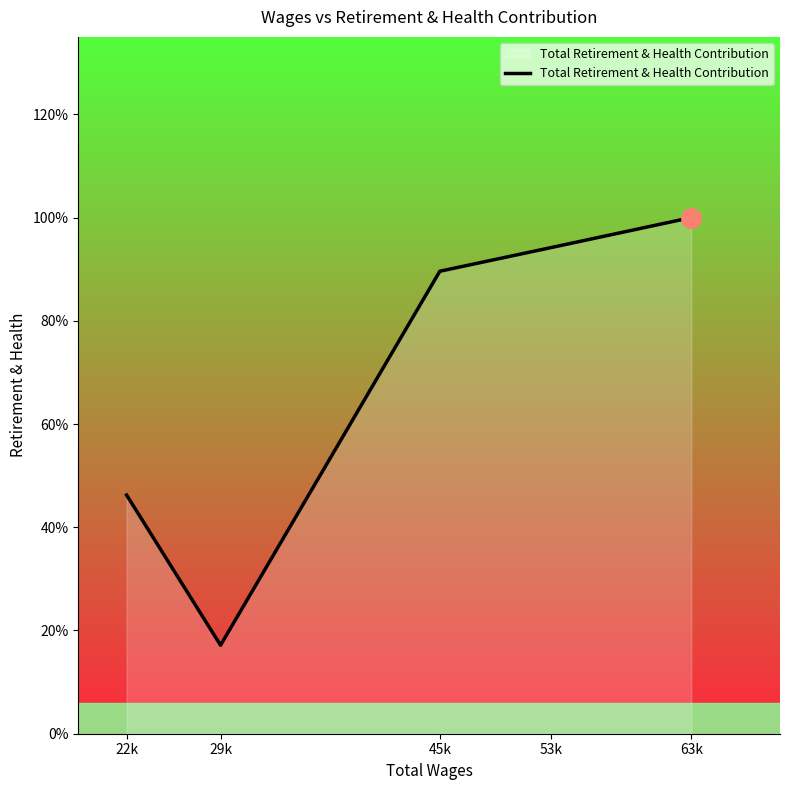

List the labels in order of value, smallest first.

29k, 22k, 45k, 53k, 63k